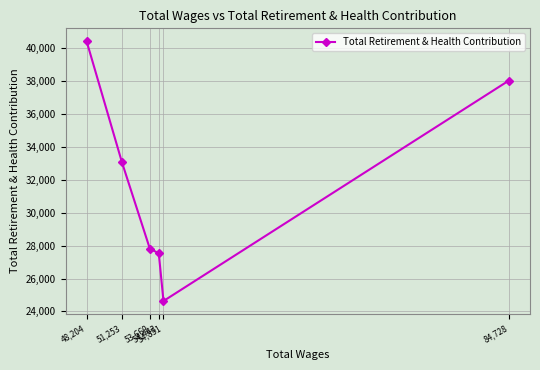

What is the change in value from 54,443 to 53,669?

+287